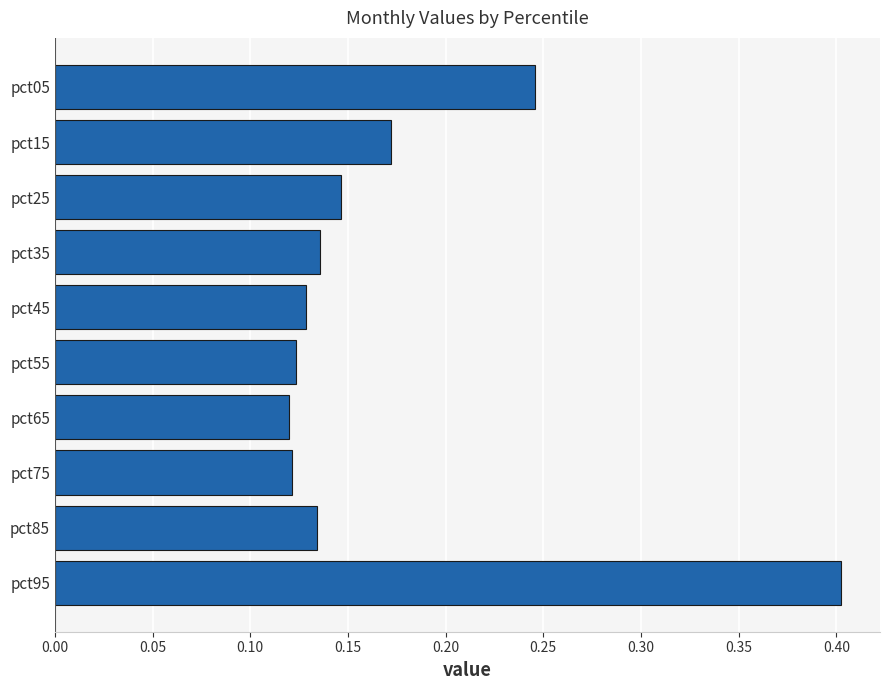

What is the difference between the maximum and second lowest values?

0.3